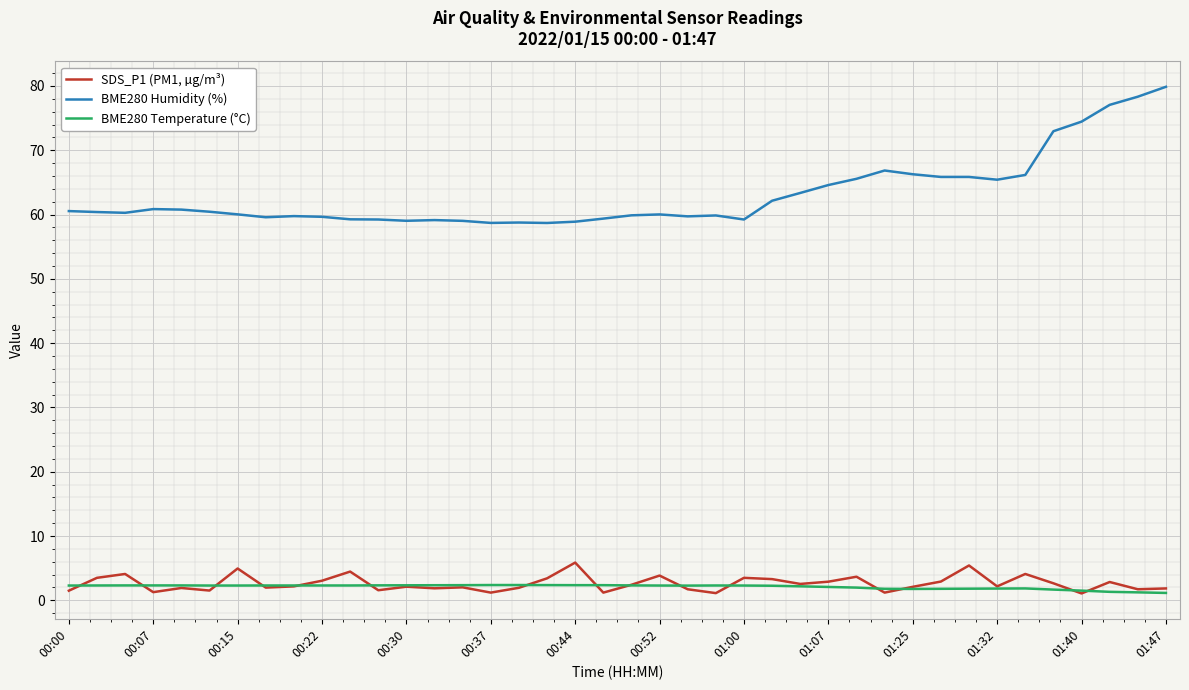

True or false: BME280 Humidity (%) and BME280 Temperature (°C) intersect in this chart.

False